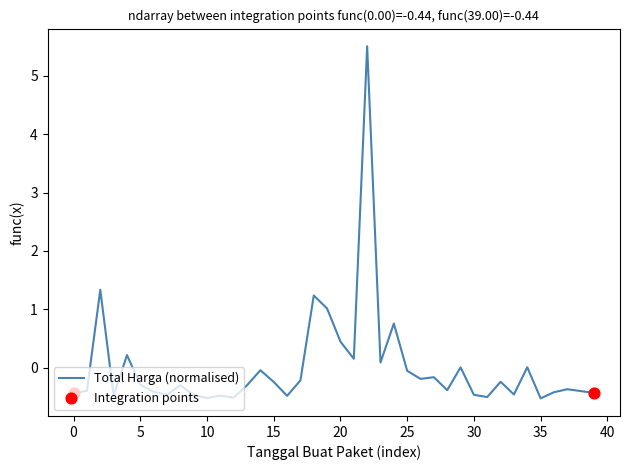

What is the greatest value displayed?

5.5